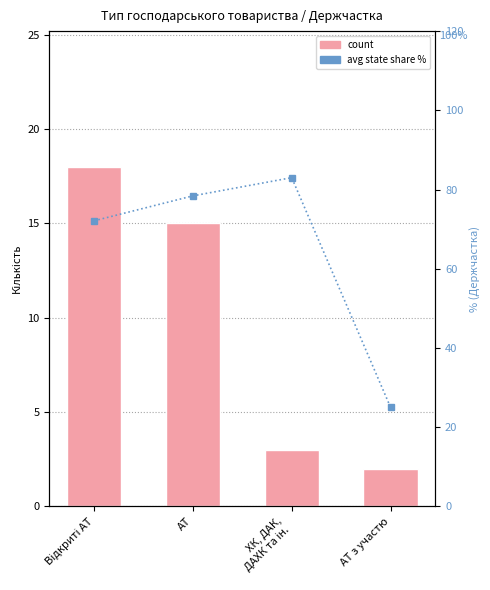

What position from the left is ХК, ДАК,
ДАХК та ін.?

3